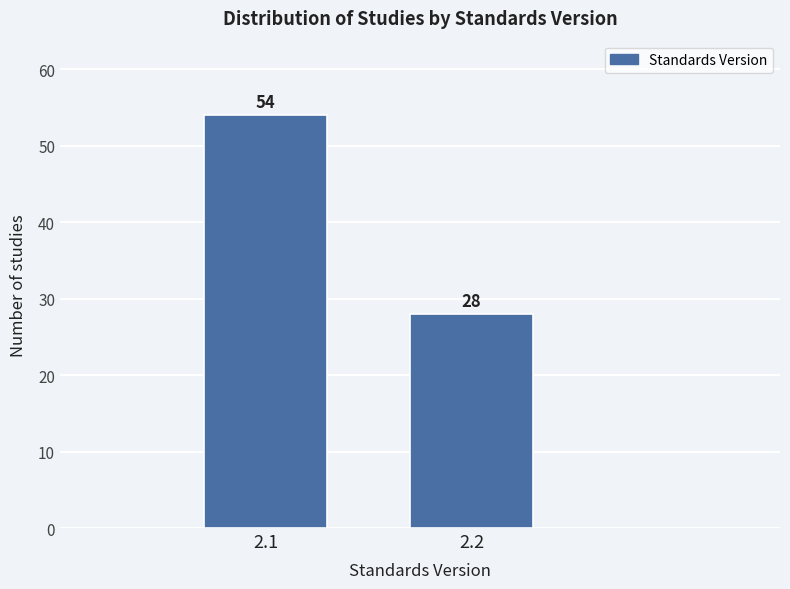

Reading left to right, what are all the values shown in this chart?

54	28